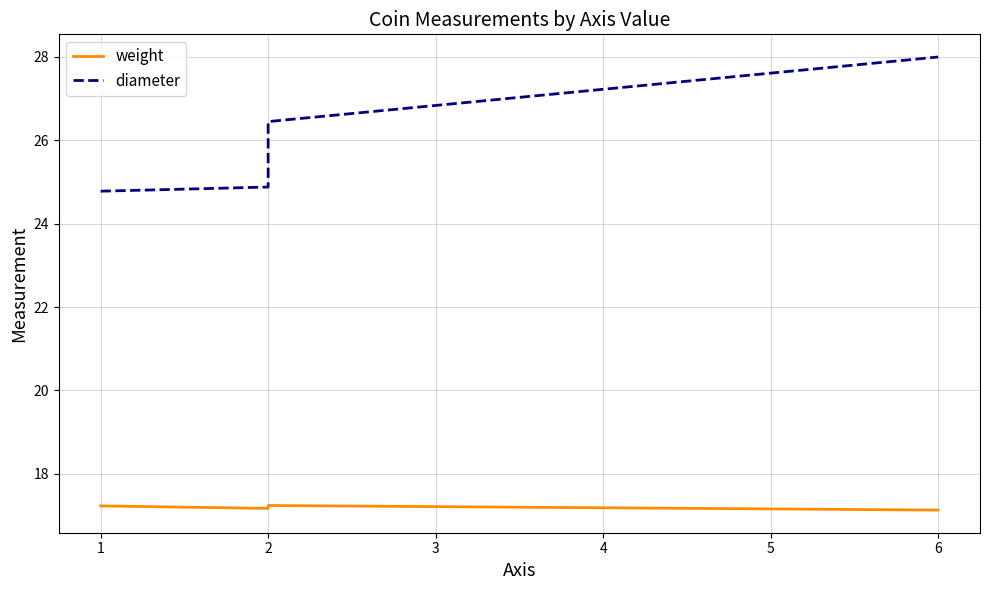

At which label does weight reach its peak?

2